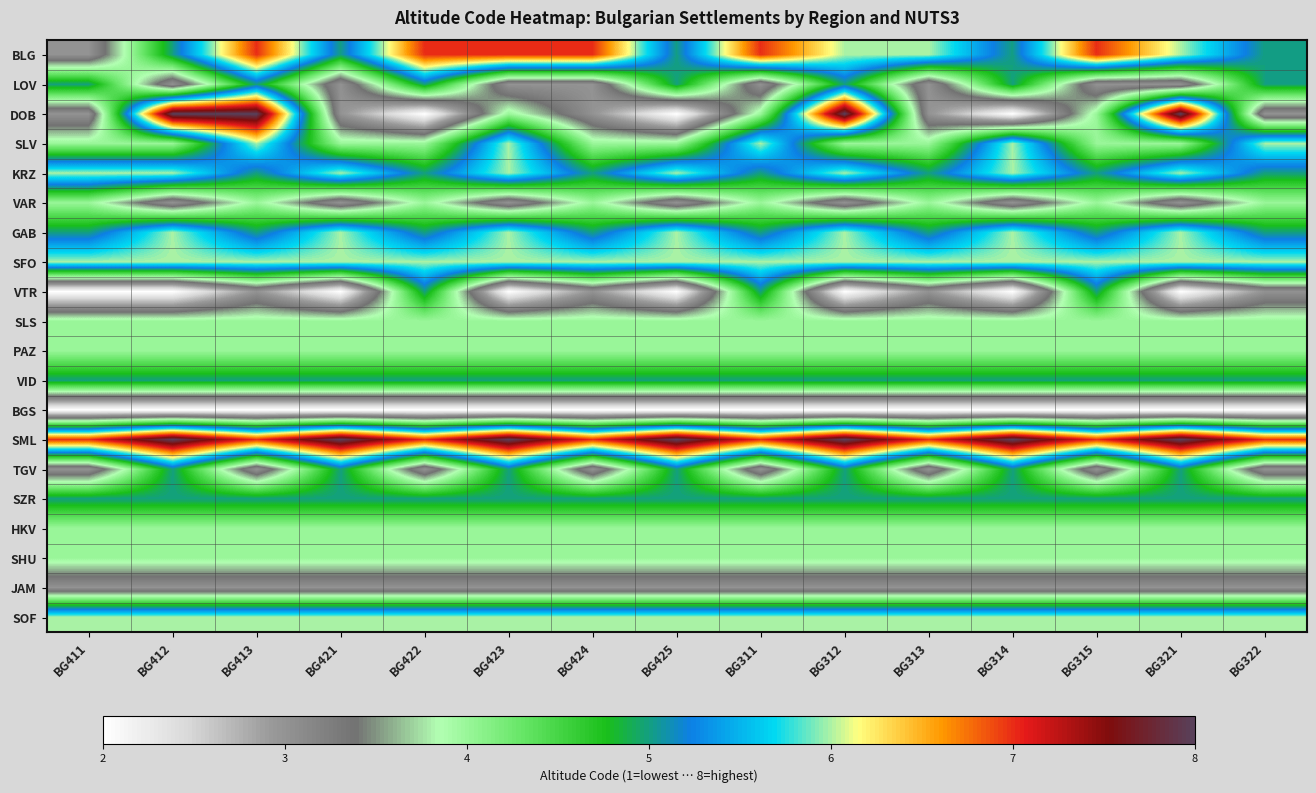

Between BG312 and BG413, which is larger?

BG413